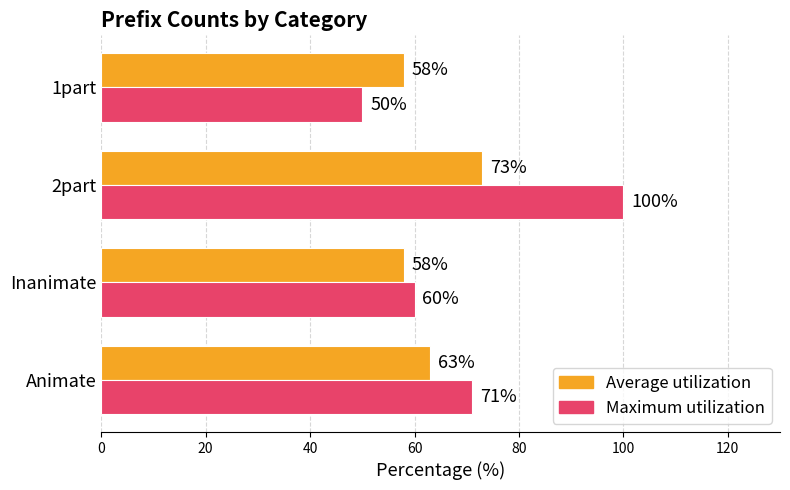

List the series in order of their overall mean, lowest first.

Average utilization, Maximum utilization